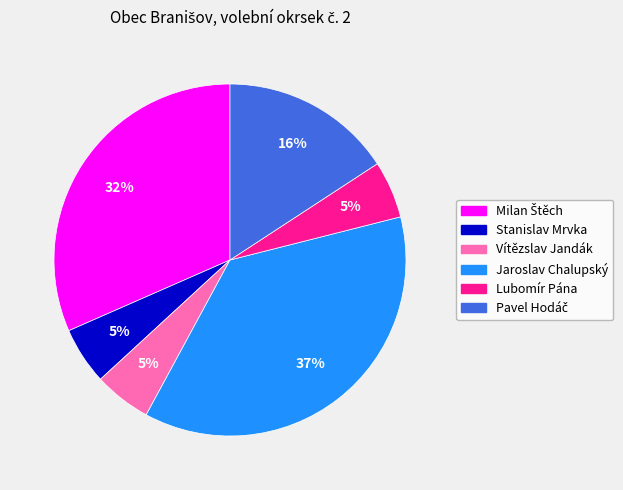

To the nearest percent, what is the difference between the largest and smallest slice percentages?

32%